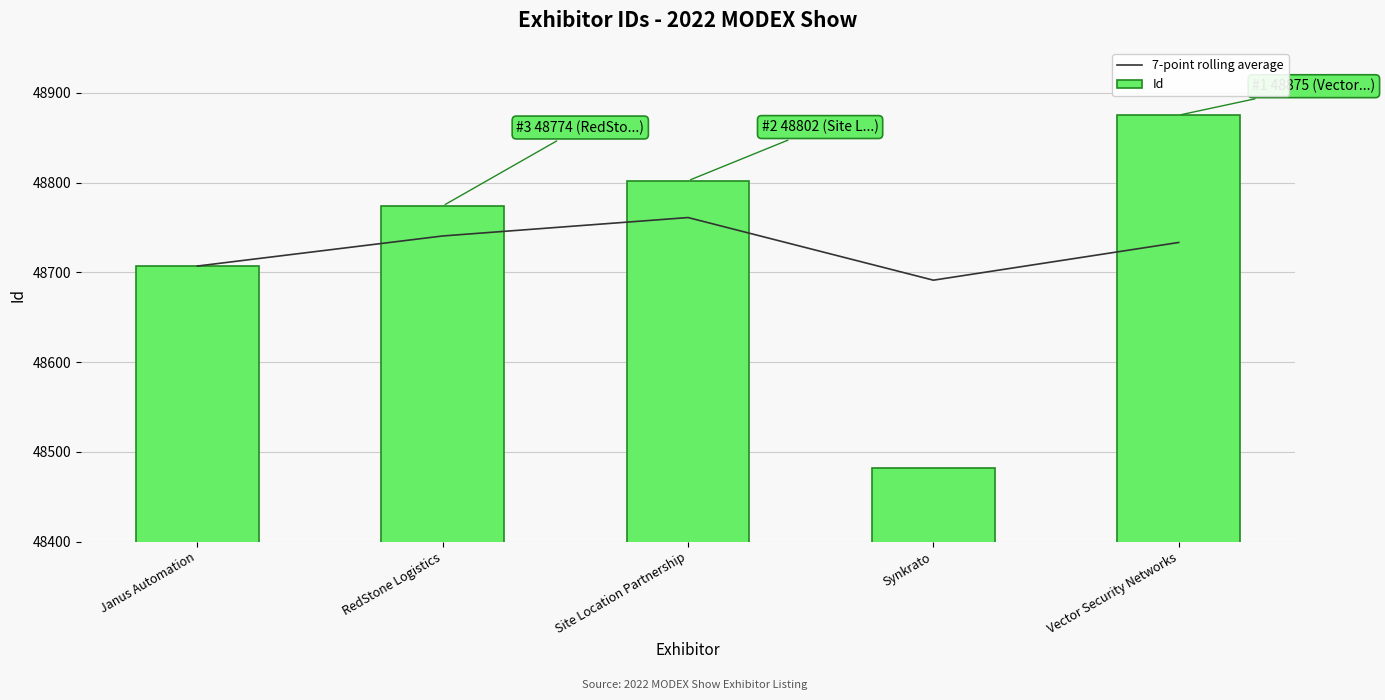

Does the chart contain any negative values?

No